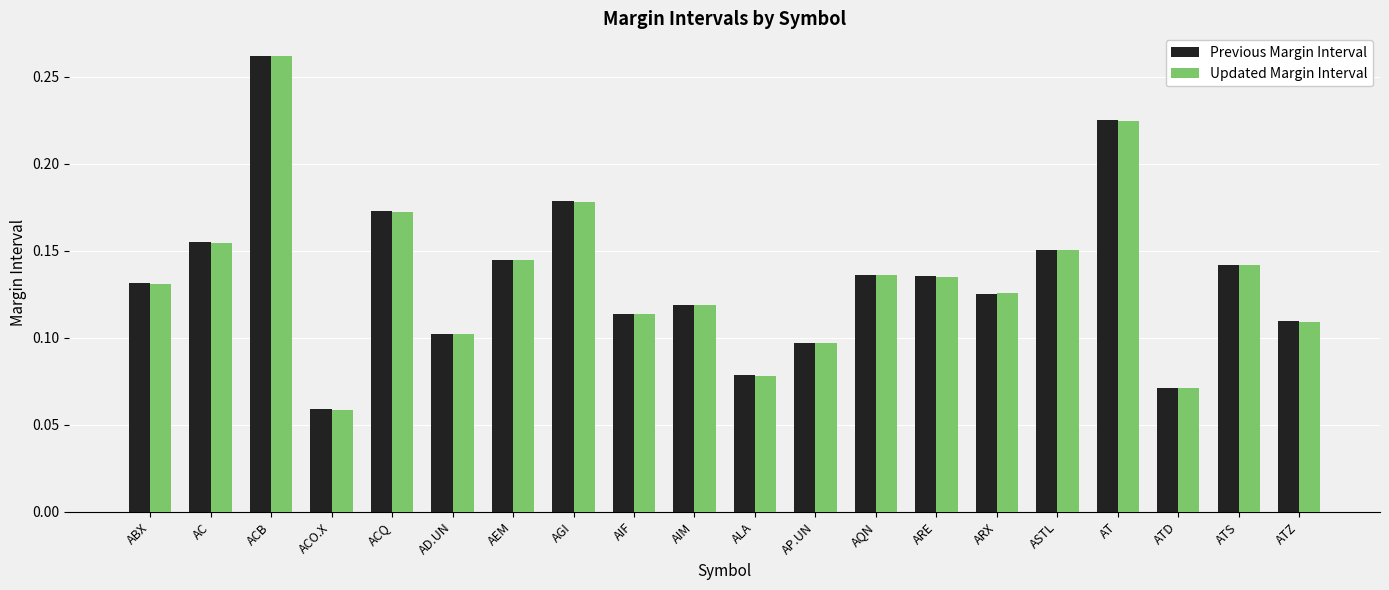

What is the label of the 18th bar from the right?

ACB